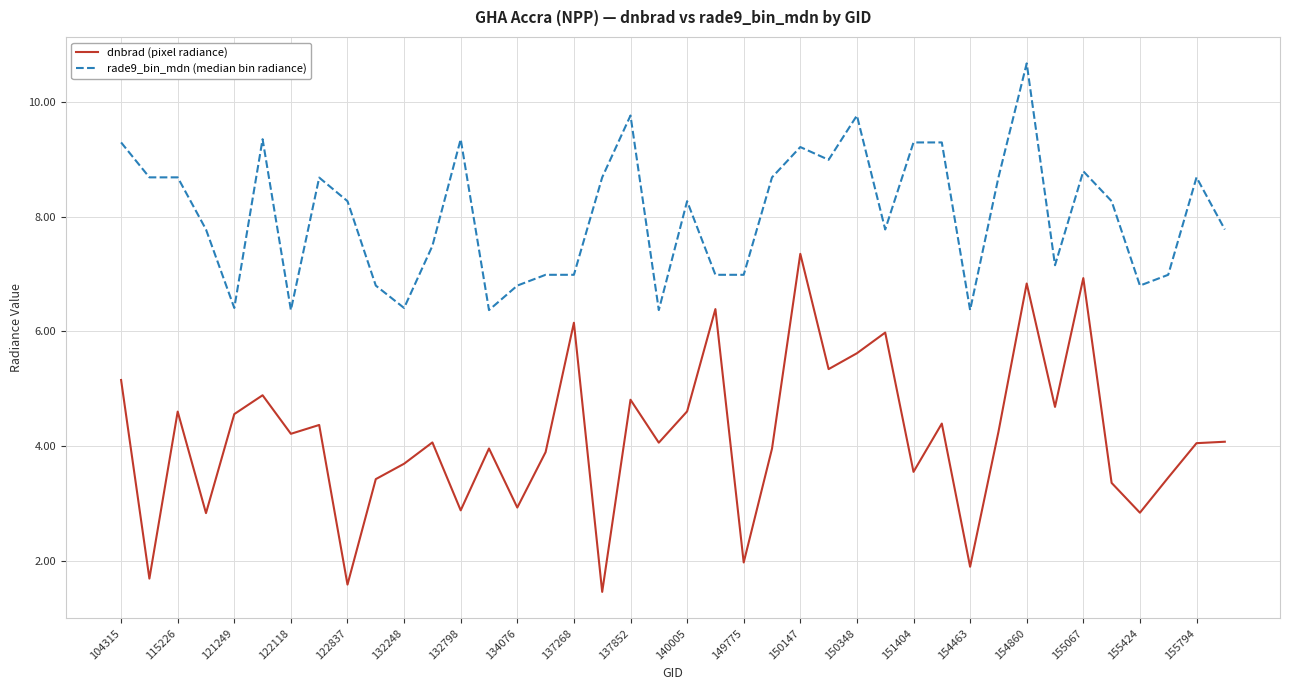

What is the minimum value for rade9_bin_mdn (median bin radiance)?

6.4